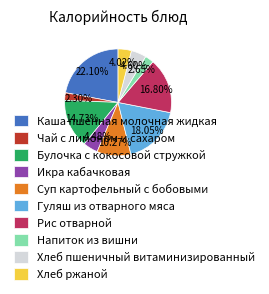

To the nearest percent, what is the average slice percentage?

10%